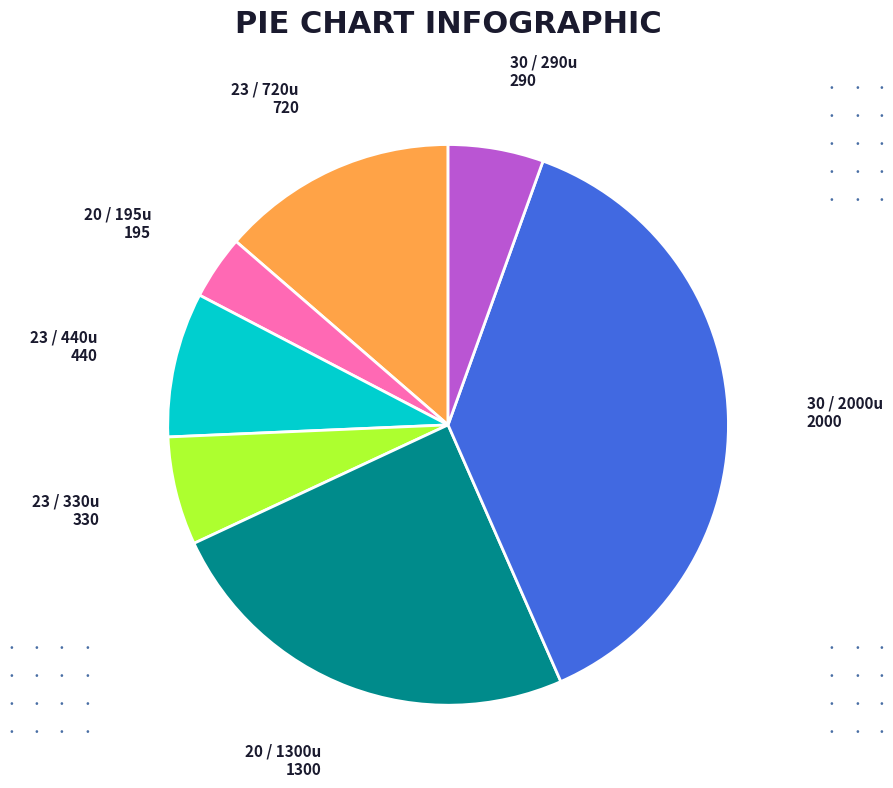

Is there any slice that represents more than half of the pie?

No